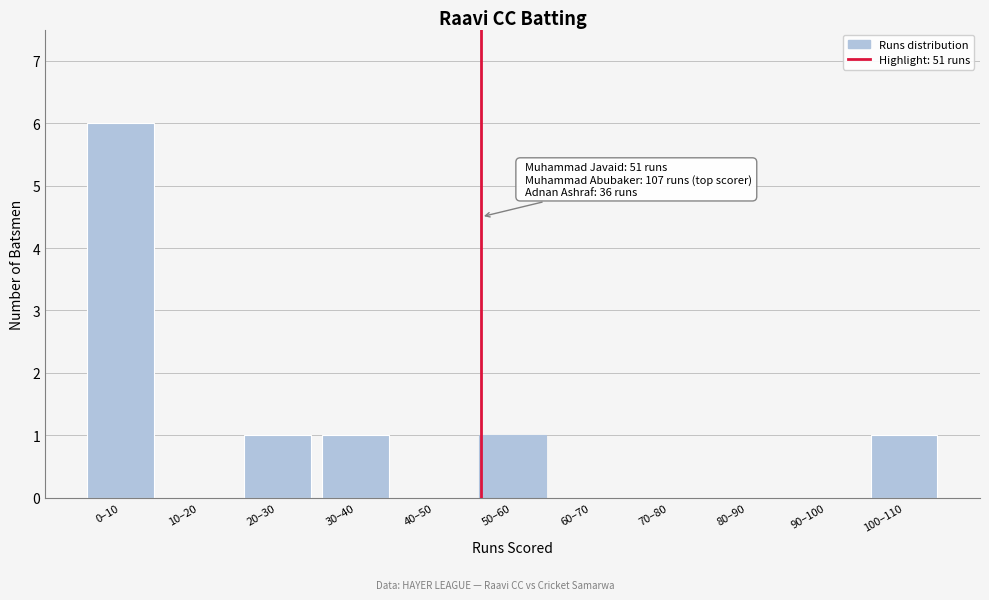

Reading left to right, transcribe all the data shown in this chart.

0–10=6	10–20=0	20–30=1	30–40=1	40–50=0	50–60=1	60–70=0	70–80=0	80–90=0	90–100=0	100–110=1